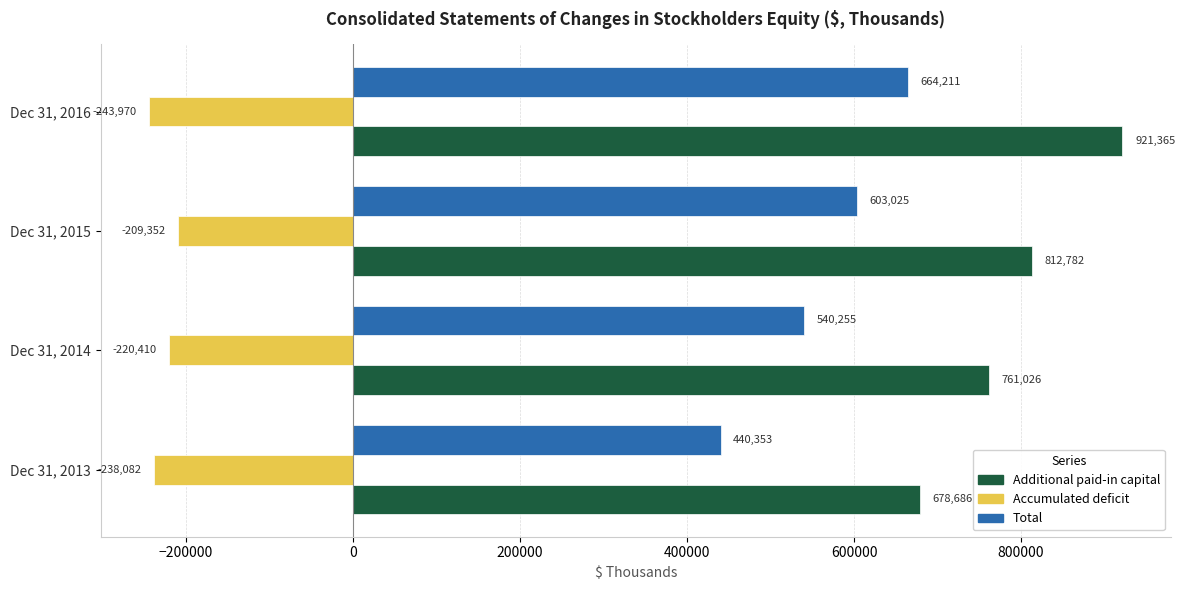

At which category is the sum across all series the highest?

Dec 31, 2016